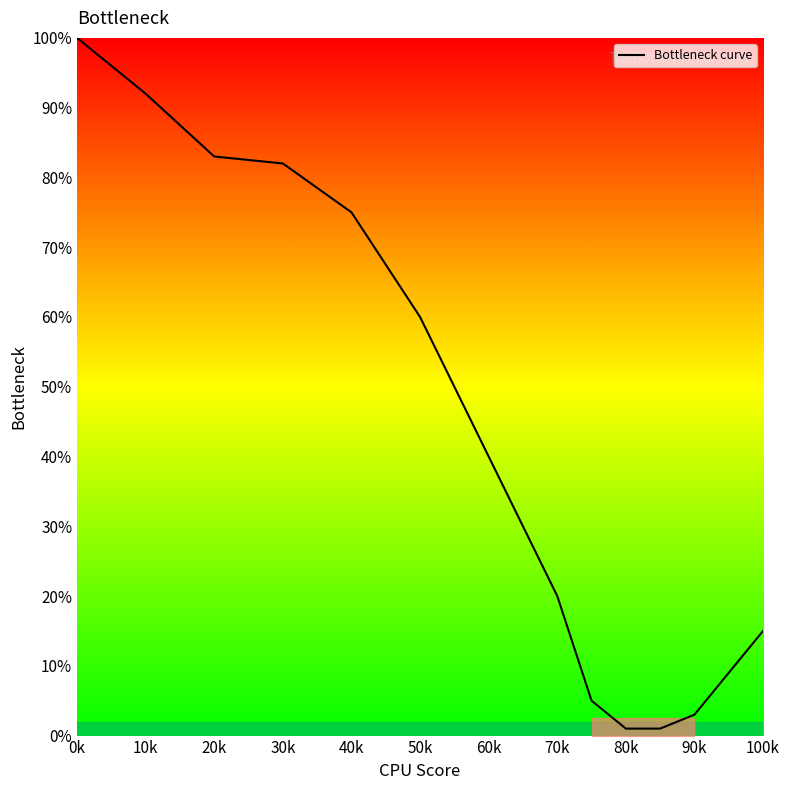

What is the difference between the maximum and minimum values?

99